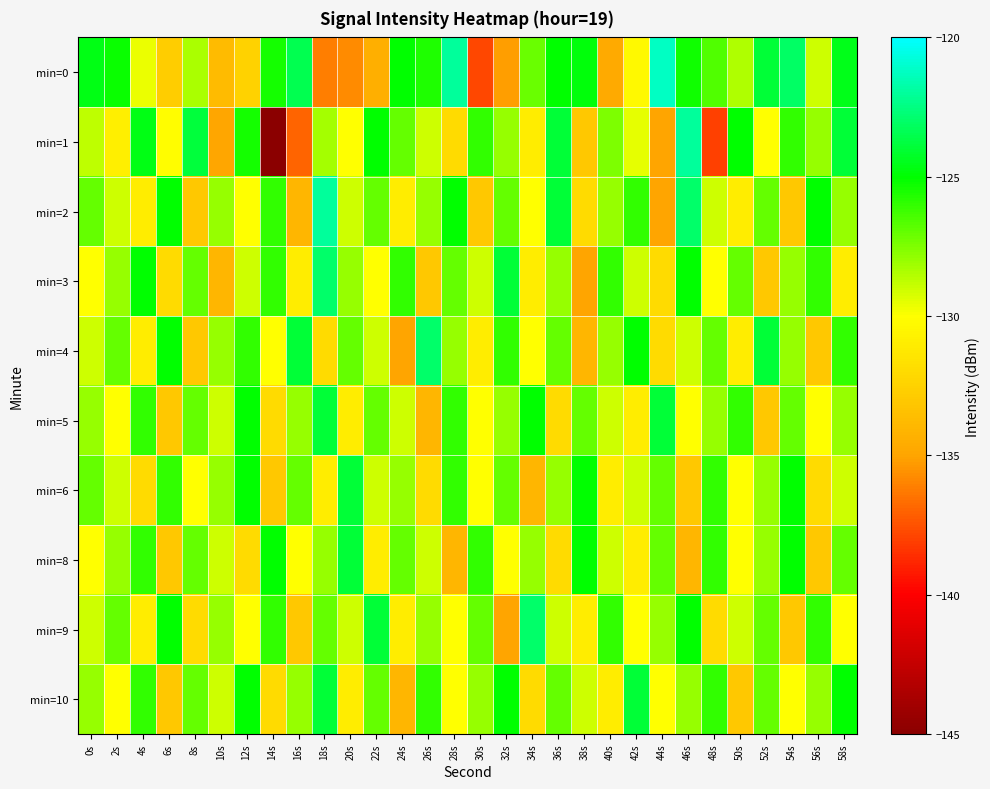

Reading left to right, extract all data points from this chart.

min=0: 0s=-124.7	2s=-125.2	4s=-129.6	6s=-132.7	8s=-128.4	10s=-133.7	12s=-132.5	14s=-125.5	16s=-123.4	18s=-136.2	20s=-135.7	22s=-134.4	24s=-125.0	26s=-125.6	28s=-122.0	30s=-137.8	32s=-135.2	34s=-127.0	36s=-125.0	38s=-124.8	40s=-134.7	42s=-130.3	44s=-121.3	46s=-125.3	48s=-126.6	50s=-128.5	52s=-123.9	54s=-123.1	56s=-129.0	58s=-124.6
min=1: 0s=-128.7	2s=-130.9	4s=-124.6	6s=-130.1	8s=-123.8	10s=-134.9	12s=-125.4	14s=-145.4	16s=-136.9	18s=-128.3	20s=-130.0	22s=-125.0	24s=-127.0	26s=-129.0	28s=-132.0	30s=-126.0	32s=-128.0	34s=-131.0	36s=-124.0	38s=-133.0	40s=-127.5	42s=-129.5	44s=-135.0	46s=-122.0	48s=-138.0	50s=-125.0	52s=-130.0	54s=-126.0	56s=-128.0	58s=-124.0
min=2: 0s=-127.0	2s=-129.0	4s=-131.0	6s=-125.0	8s=-133.0	10s=-128.0	12s=-130.0	14s=-126.0	16s=-134.0	18s=-122.0	20s=-129.0	22s=-127.0	24s=-131.0	26s=-128.0	28s=-125.0	30s=-133.0	32s=-127.0	34s=-130.0	36s=-124.0	38s=-132.0	40s=-128.0	42s=-126.0	44s=-135.0	46s=-123.0	48s=-129.0	50s=-131.0	52s=-127.0	54s=-133.0	56s=-125.0	58s=-128.0
min=3: 0s=-130.0	2s=-128.0	4s=-125.0	6s=-132.0	8s=-127.0	10s=-134.0	12s=-129.0	14s=-126.0	16s=-131.0	18s=-123.0	20s=-128.0	22s=-130.0	24s=-126.0	26s=-133.0	28s=-127.0	30s=-129.0	32s=-124.0	34s=-131.0	36s=-128.0	38s=-135.0	40s=-126.0	42s=-129.0	44s=-132.0	46s=-125.0	48s=-130.0	50s=-127.0	52s=-133.0	54s=-128.0	56s=-126.0	58s=-131.0
min=4: 0s=-129.0	2s=-127.0	4s=-131.0	6s=-125.0	8s=-133.0	10s=-128.0	12s=-126.0	14s=-130.0	16s=-124.0	18s=-132.0	20s=-127.0	22s=-129.0	24s=-135.0	26s=-123.0	28s=-128.0	30s=-131.0	32s=-126.0	34s=-130.0	36s=-127.0	38s=-134.0	40s=-128.0	42s=-125.0	44s=-132.0	46s=-129.0	48s=-127.0	50s=-131.0	52s=-124.0	54s=-128.0	56s=-133.0	58s=-126.0
min=5: 0s=-128.0	2s=-130.0	4s=-126.0	6s=-133.0	8s=-127.0	10s=-129.0	12s=-125.0	14s=-132.0	16s=-128.0	18s=-124.0	20s=-131.0	22s=-127.0	24s=-129.0	26s=-134.0	28s=-126.0	30s=-130.0	32s=-128.0	34s=-125.0	36s=-132.0	38s=-127.0	40s=-129.0	42s=-131.0	44s=-124.0	46s=-130.0	48s=-128.0	50s=-126.0	52s=-133.0	54s=-127.0	56s=-130.0	58s=-128.0
min=6: 0s=-127.0	2s=-129.0	4s=-132.0	6s=-126.0	8s=-130.0	10s=-128.0	12s=-125.0	14s=-133.0	16s=-127.0	18s=-131.0	20s=-124.0	22s=-129.0	24s=-128.0	26s=-132.0	28s=-126.0	30s=-130.0	32s=-127.0	34s=-134.0	36s=-128.0	38s=-125.0	40s=-131.0	42s=-129.0	44s=-127.0	46s=-133.0	48s=-126.0	50s=-130.0	52s=-128.0	54s=-125.0	56s=-132.0	58s=-129.0
min=8: 0s=-130.0	2s=-128.0	4s=-126.0	6s=-133.0	8s=-127.0	10s=-129.0	12s=-132.0	14s=-125.0	16s=-130.0	18s=-128.0	20s=-124.0	22s=-131.0	24s=-127.0	26s=-129.0	28s=-134.0	30s=-126.0	32s=-130.0	34s=-128.0	36s=-132.0	38s=-125.0	40s=-129.0	42s=-131.0	44s=-127.0	46s=-134.0	48s=-126.0	50s=-130.0	52s=-128.0	54s=-125.0	56s=-133.0	58s=-127.0
min=9: 0s=-129.0	2s=-127.0	4s=-131.0	6s=-125.0	8s=-132.0	10s=-128.0	12s=-130.0	14s=-126.0	16s=-133.0	18s=-127.0	20s=-129.0	22s=-124.0	24s=-131.0	26s=-128.0	28s=-130.0	30s=-127.0	32s=-135.0	34s=-123.0	36s=-129.0	38s=-131.0	40s=-126.0	42s=-130.0	44s=-128.0	46s=-125.0	48s=-132.0	50s=-129.0	52s=-127.0	54s=-133.0	56s=-126.0	58s=-130.0
min=10: 0s=-128.0	2s=-130.0	4s=-126.0	6s=-133.0	8s=-127.0	10s=-129.0	12s=-125.0	14s=-132.0	16s=-128.0	18s=-124.0	20s=-131.0	22s=-127.0	24s=-134.0	26s=-126.0	28s=-130.0	30s=-128.0	32s=-125.0	34s=-132.0	36s=-127.0	38s=-129.0	40s=-131.0	42s=-124.0	44s=-130.0	46s=-128.0	48s=-126.0	50s=-133.0	52s=-127.0	54s=-130.0	56s=-128.0	58s=-125.0